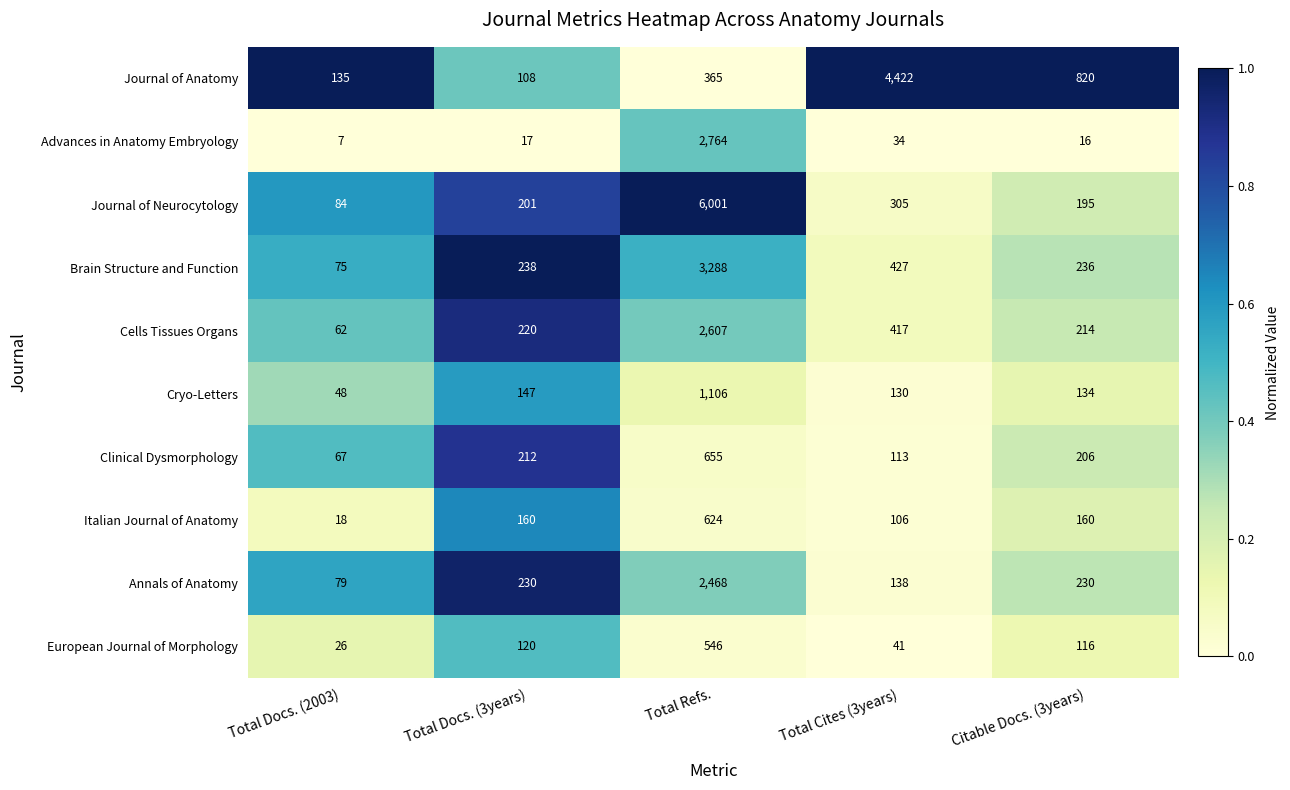

The value of Italian Journal of Anatomy at Total Docs. (3years) is 79. True or false?

False